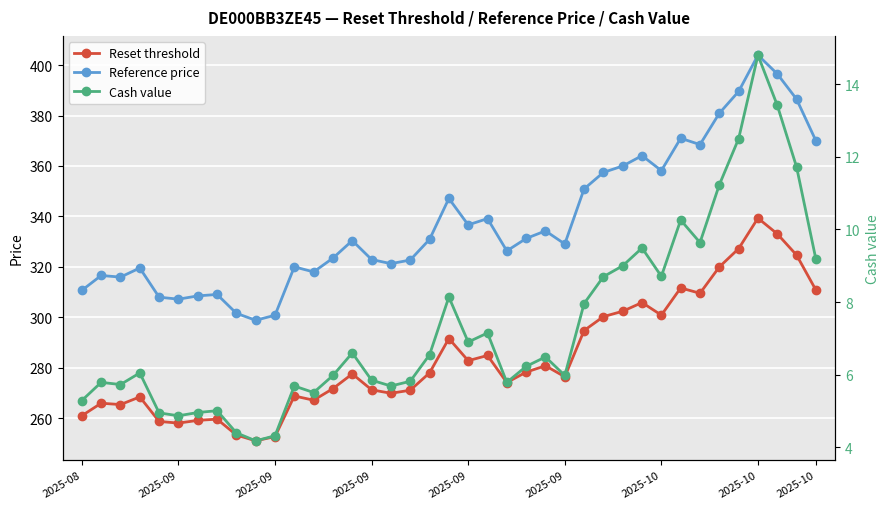

What is the value of the Cash value point at the 30th from the left?

9.5